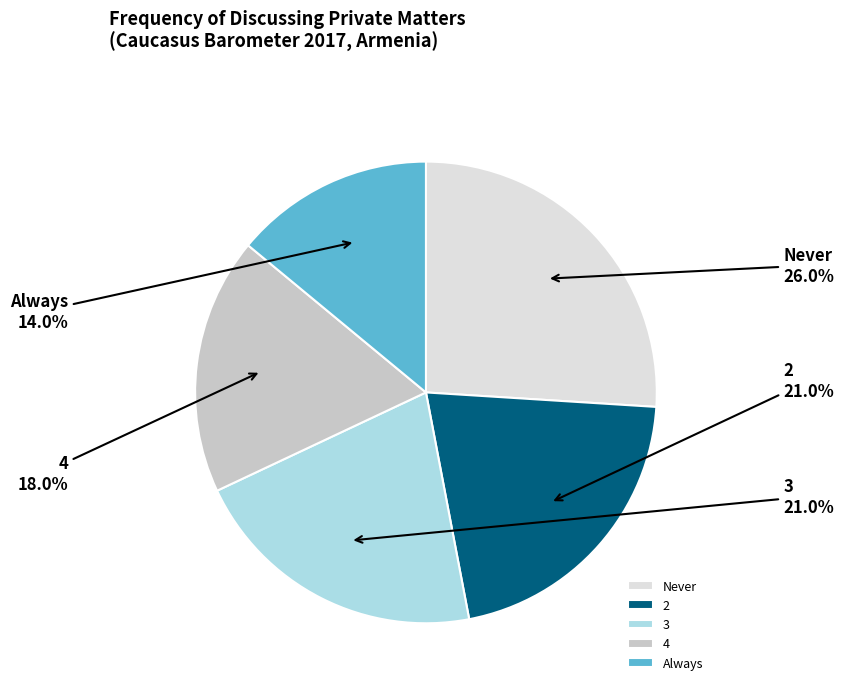

True or false: Always accounts for 28% of the total.

False